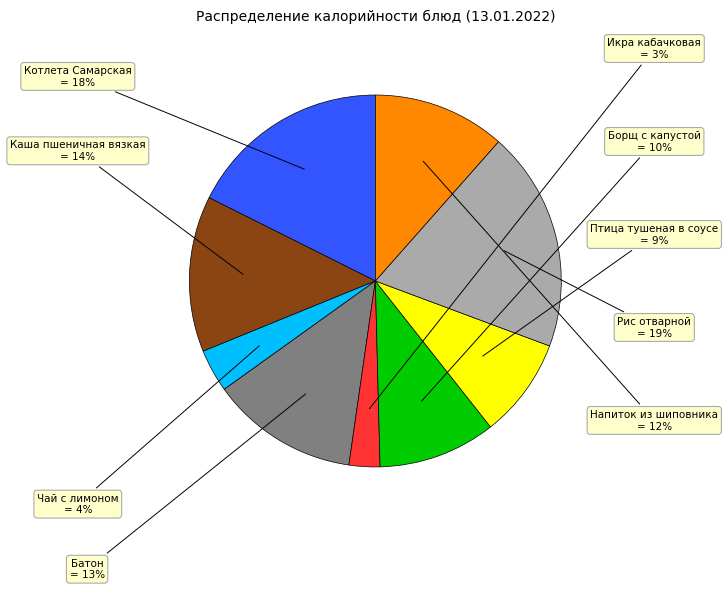

To the nearest percent, what is the average slice percentage?

11%